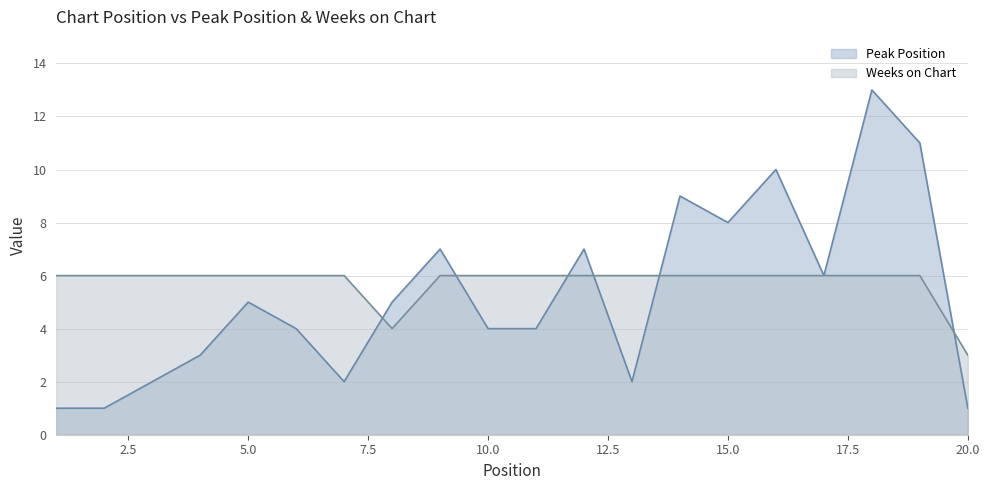

Which series ends up on top after the final intersection of Peak Position and Weeks on Chart?

Weeks on Chart